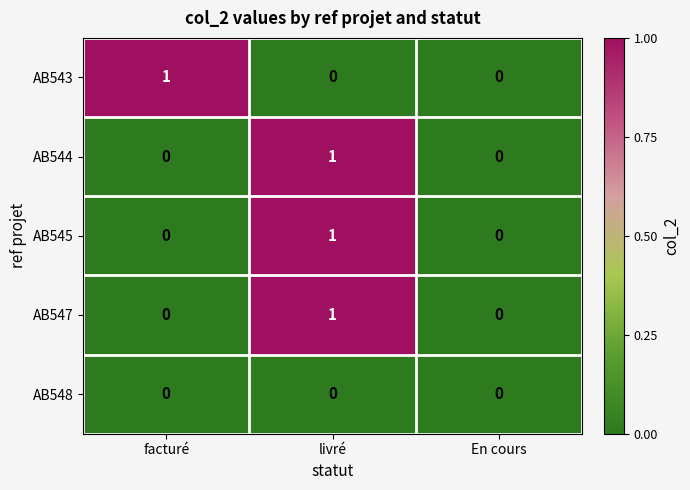

What is the total value across all series at livré?

3